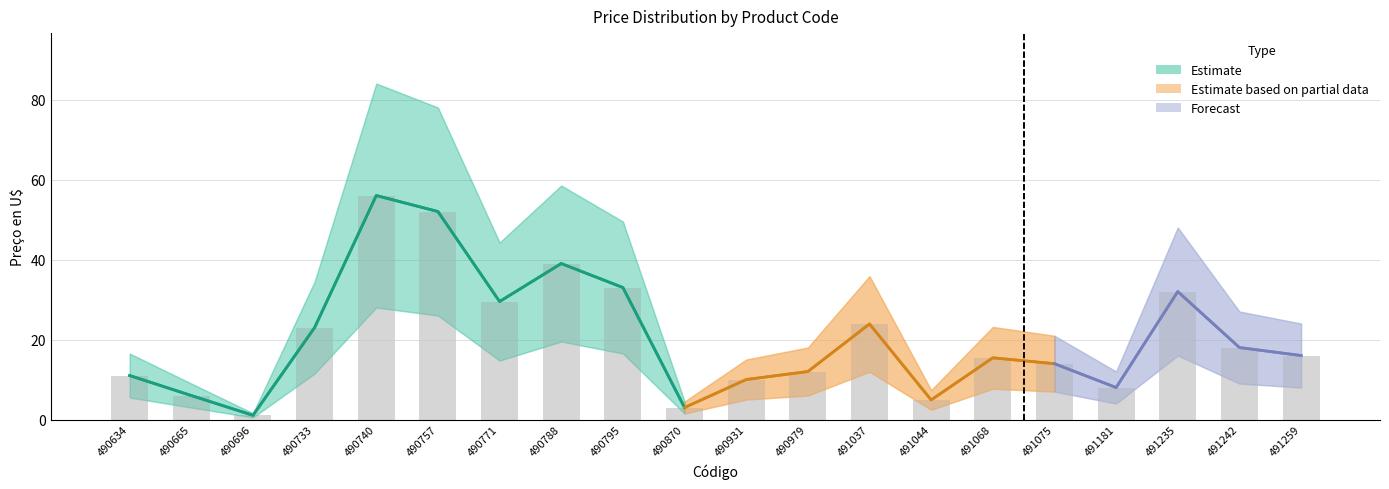

What is the difference between the highest and lowest values at 490634?

11.0